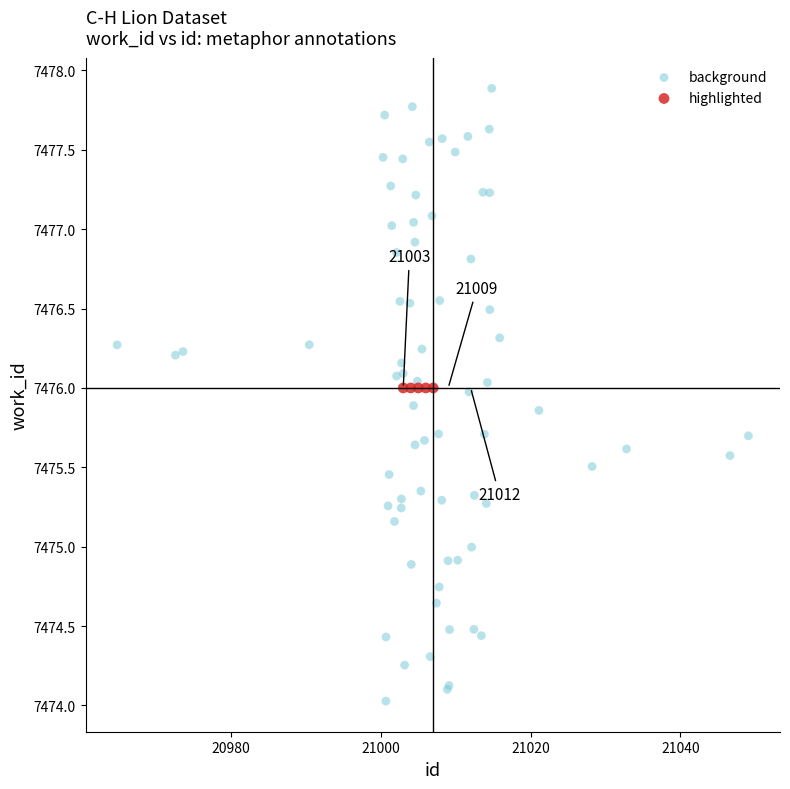

Which series reaches the minimum Y coordinate?

background